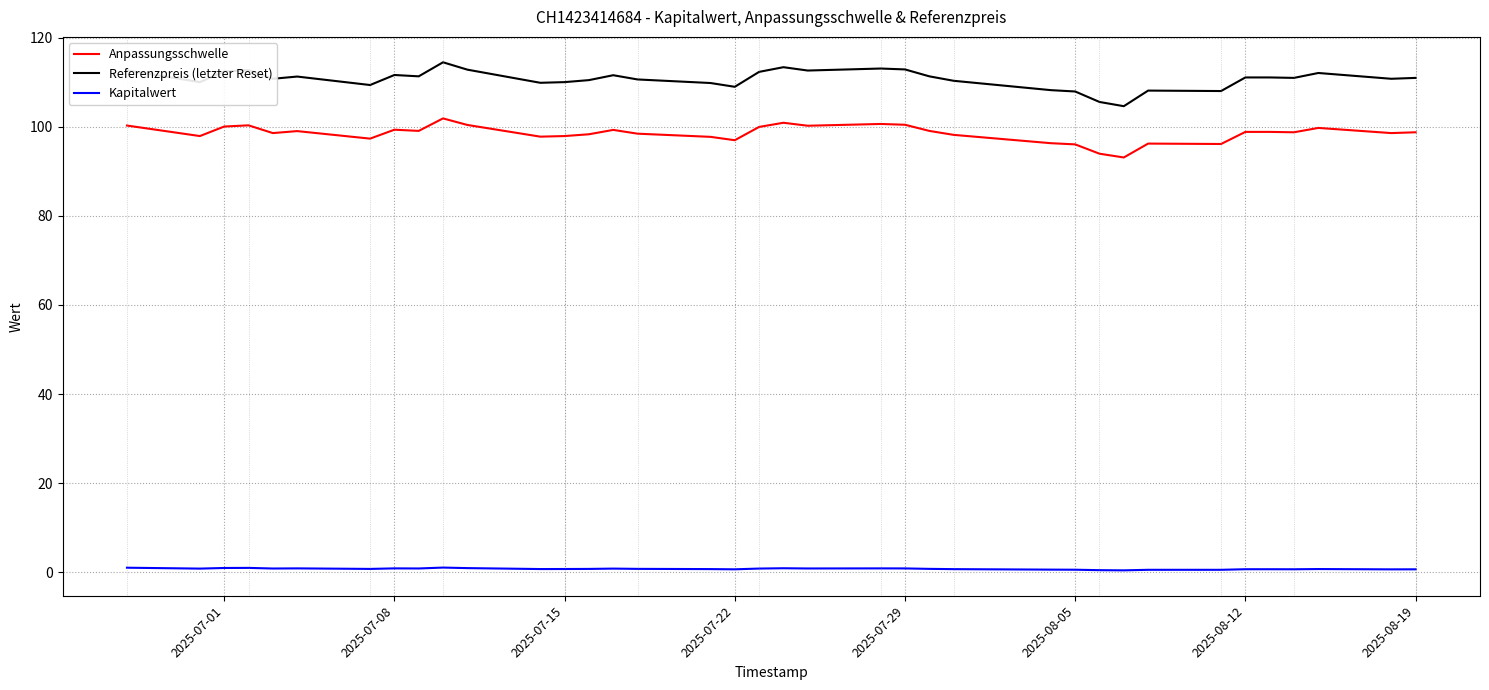

Which series has the largest total across all categories?

Referenzpreis (letzter Reset)